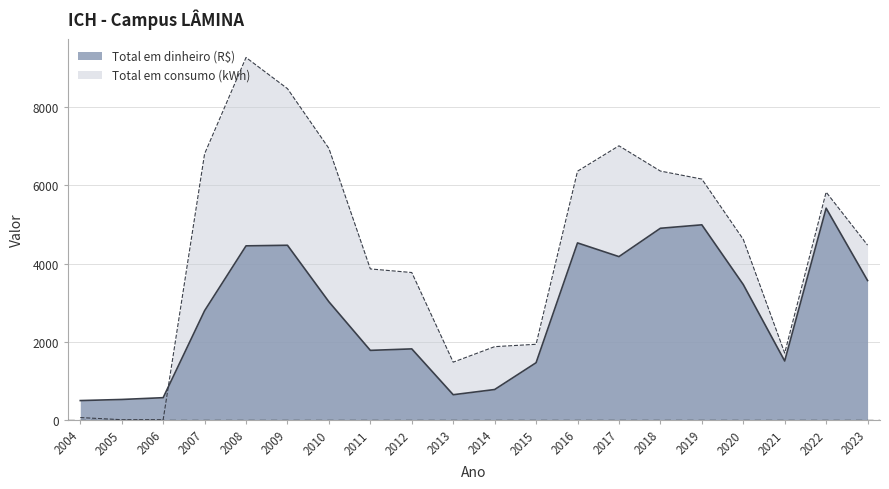

Reading left to right, what are all the values shown in this chart?

Total em dinheiro (R$): 490.2	518.4	564.1	2792.5	4453.4	4468.5	3020.8	1775.9	1814.0	639.9	773.3	1459.8	4528.7	4177.7	4903.6	4992.0	3462.4	1504.0	5418.3	3564.8
Total em consumo (kWh): 55.0	0.0	0.0	6811.0	9278.0	8480.0	6949.0	3862.0	3770.0	1474.0	1871.0	1932.0	6365.0	7016.0	6369.0	6164.0	4620.0	1707.0	5830.0	4472.0